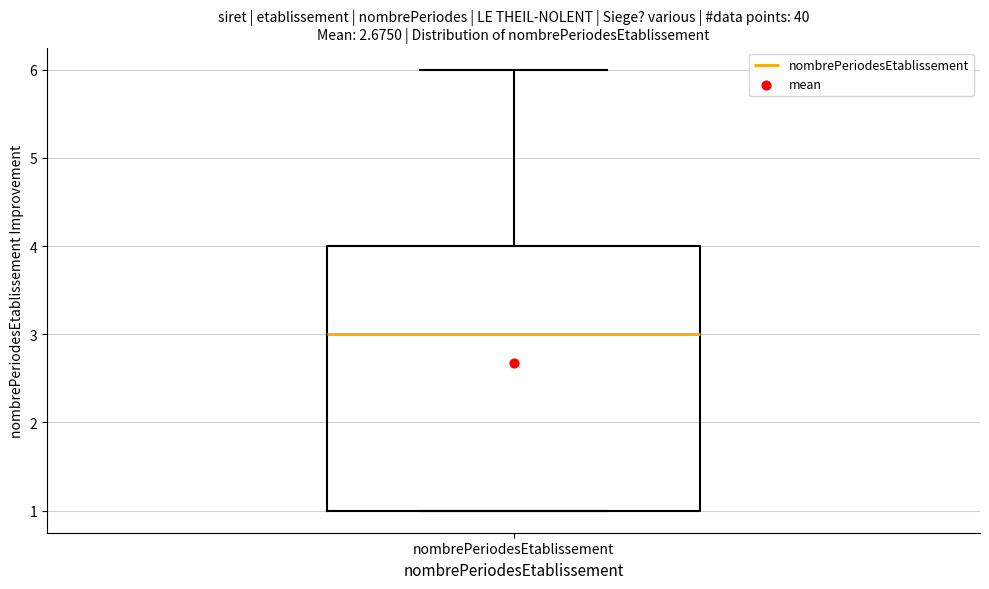

Transcribe this box plot: give where the median line is, the range the box spans, and where the two whiskers end, as read against the y-axis. The values are not printed on the chart, so give them approximately, as read against the axis.

median 3, box 1 to 4, whiskers 1 to 6